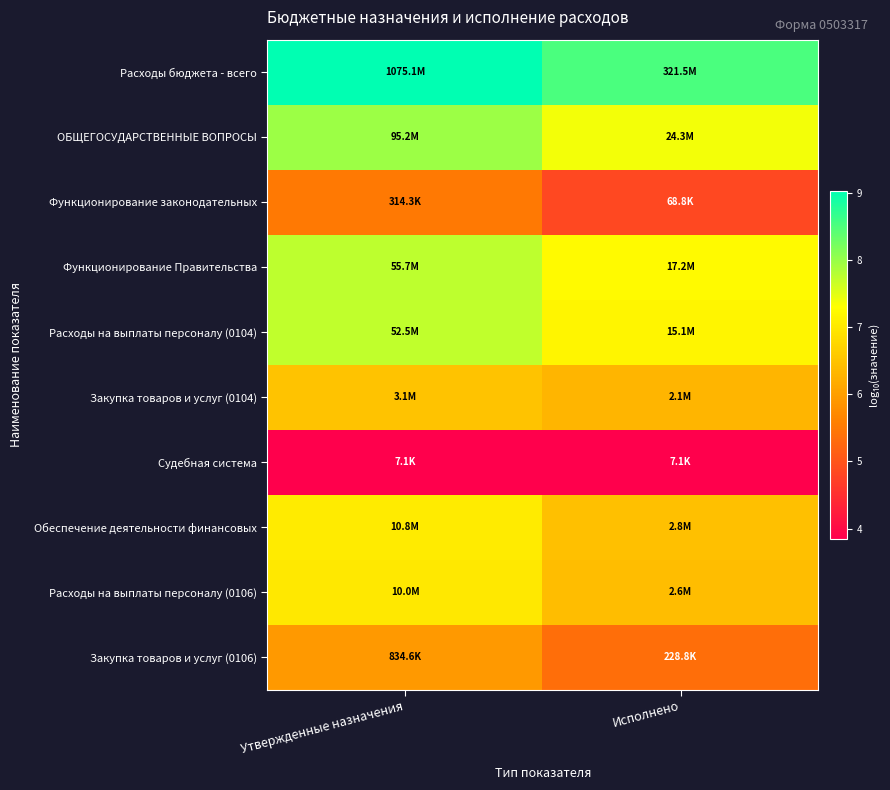

At how many categories does at least one series exceed 8?

2